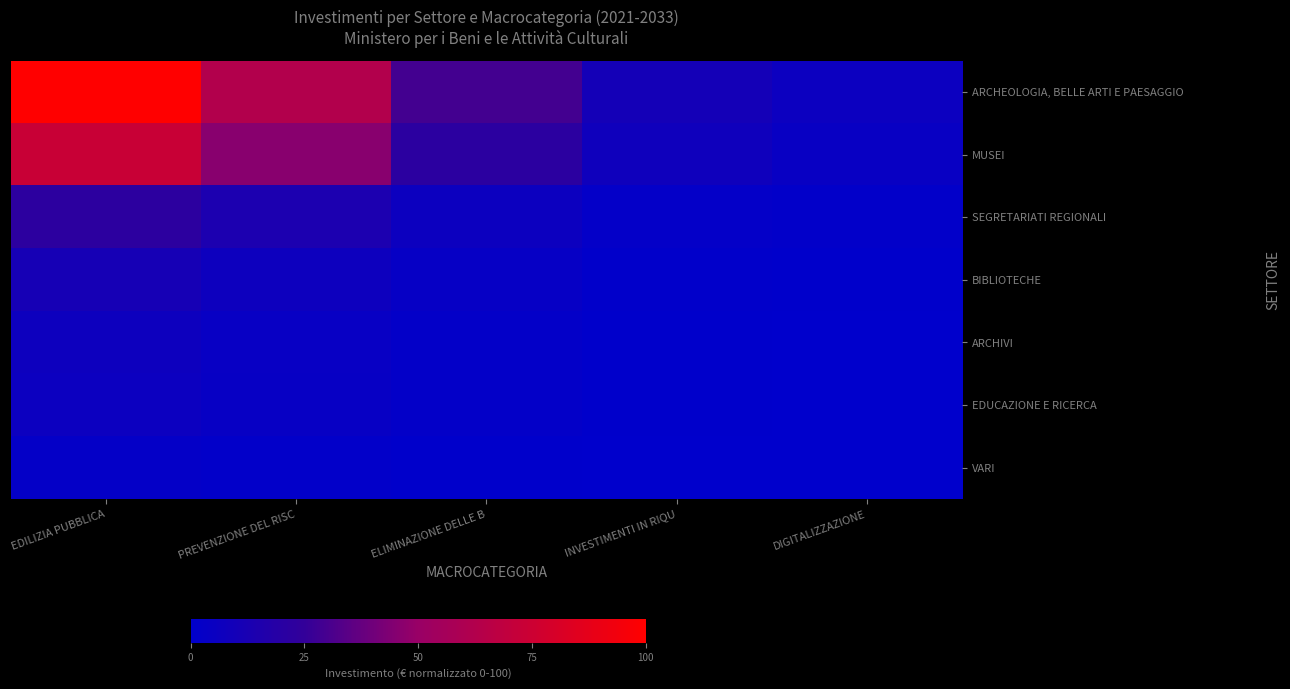

Which has a higher value, ELIMINAZIONE DELLE B or PREVENZIONE DEL RISC?

PREVENZIONE DEL RISC